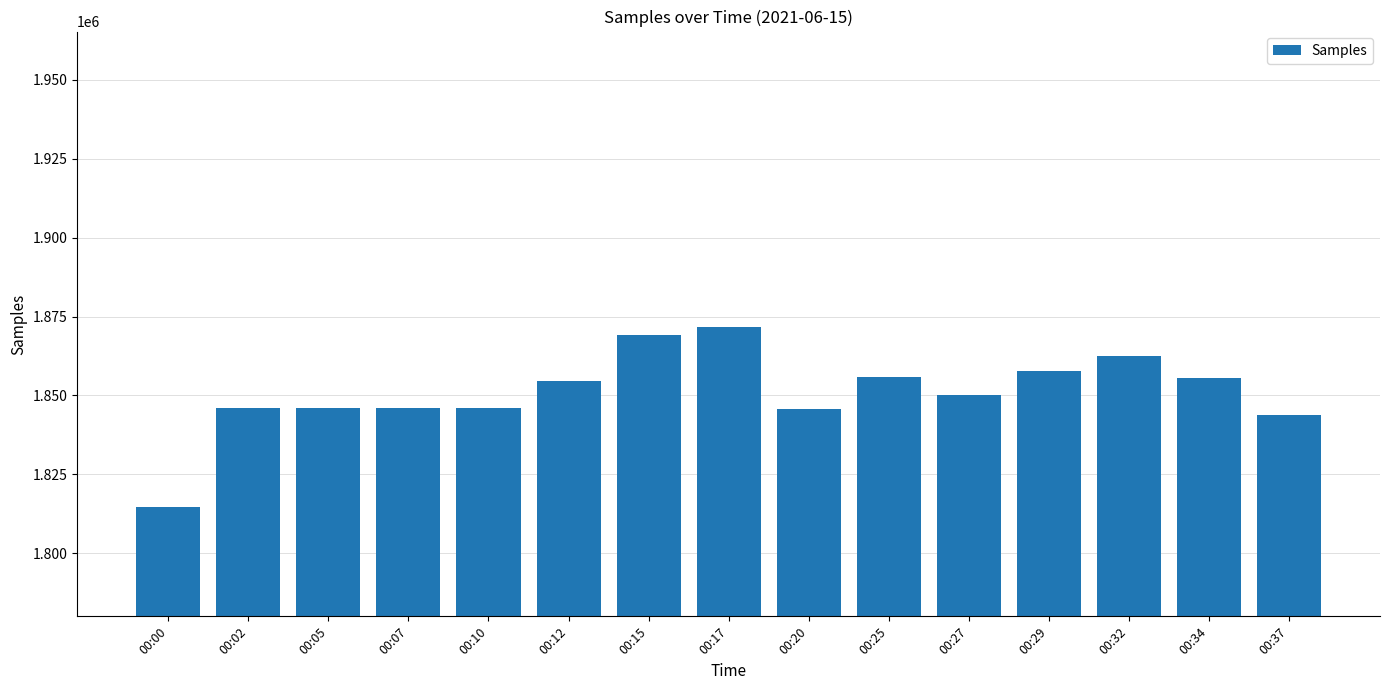

Which has a higher value, 00:29 or 00:32?

00:32